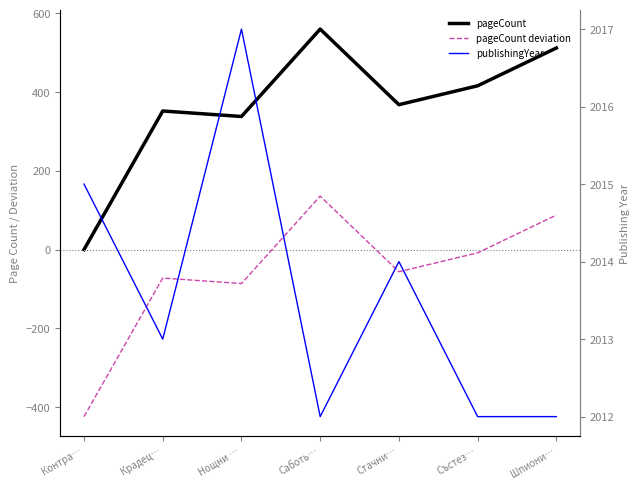

Where is pageCount nearest to the value 280?

Нощни …